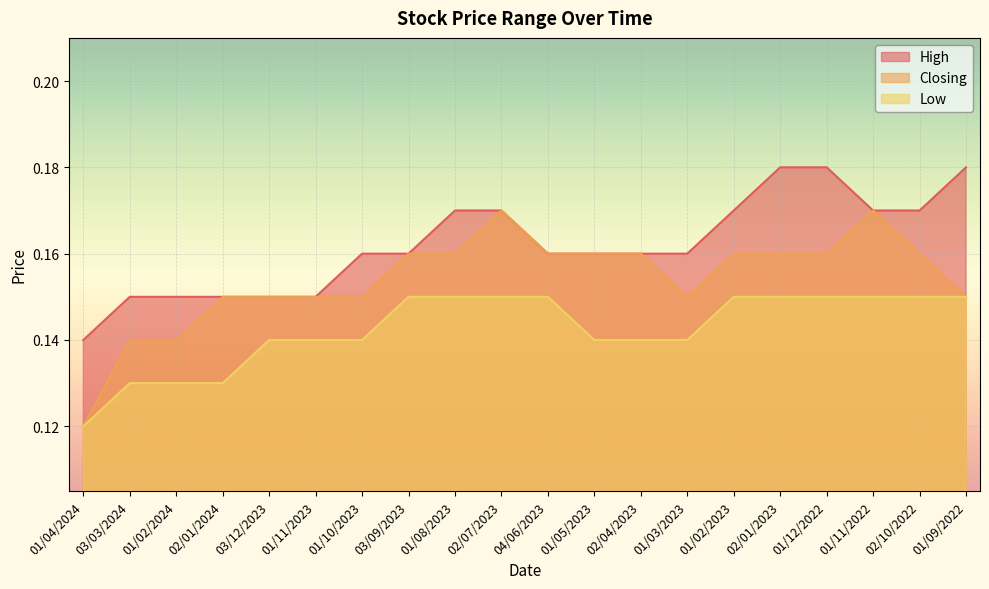

What is the value of the Closing point at the 6th from the left?

0.1